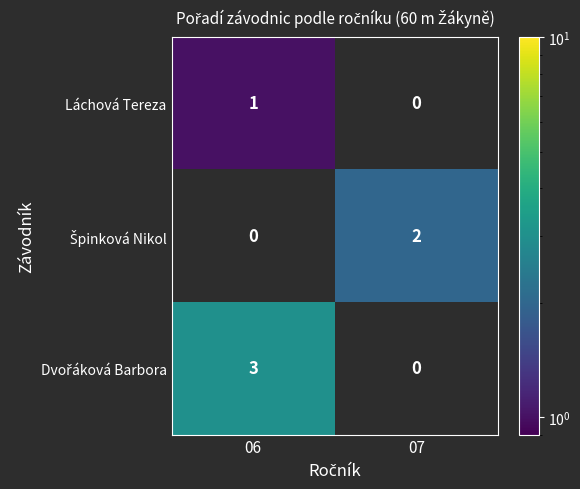

True or false: Láchová Tereza has a value of 1 at 06.

True